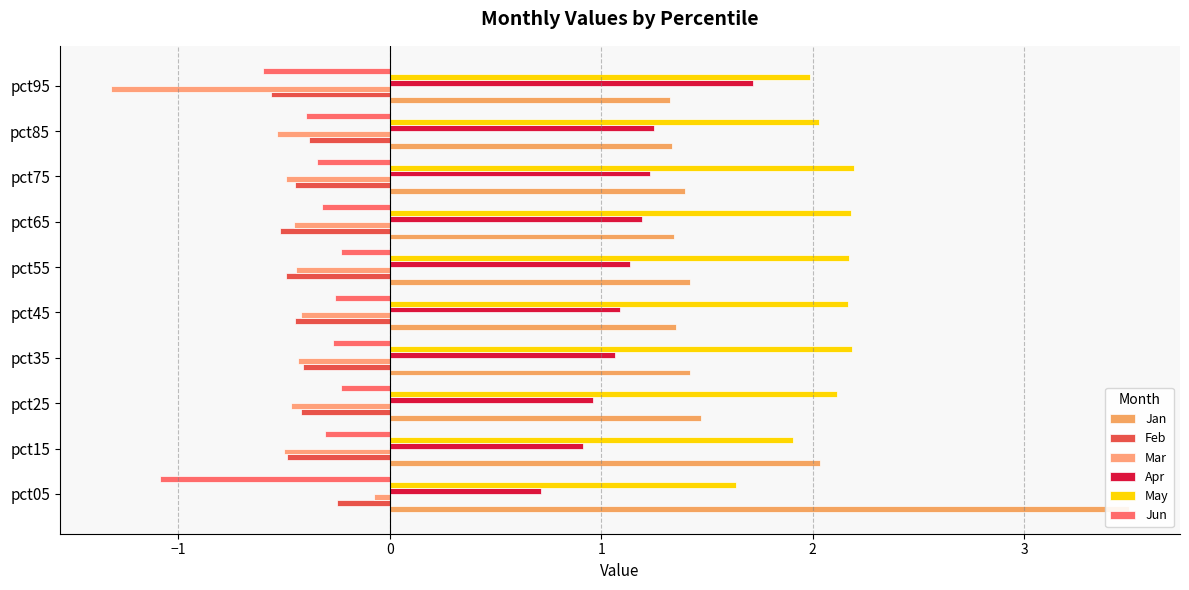

What is the difference between the maximum and minimum values in the Feb series?

0.3